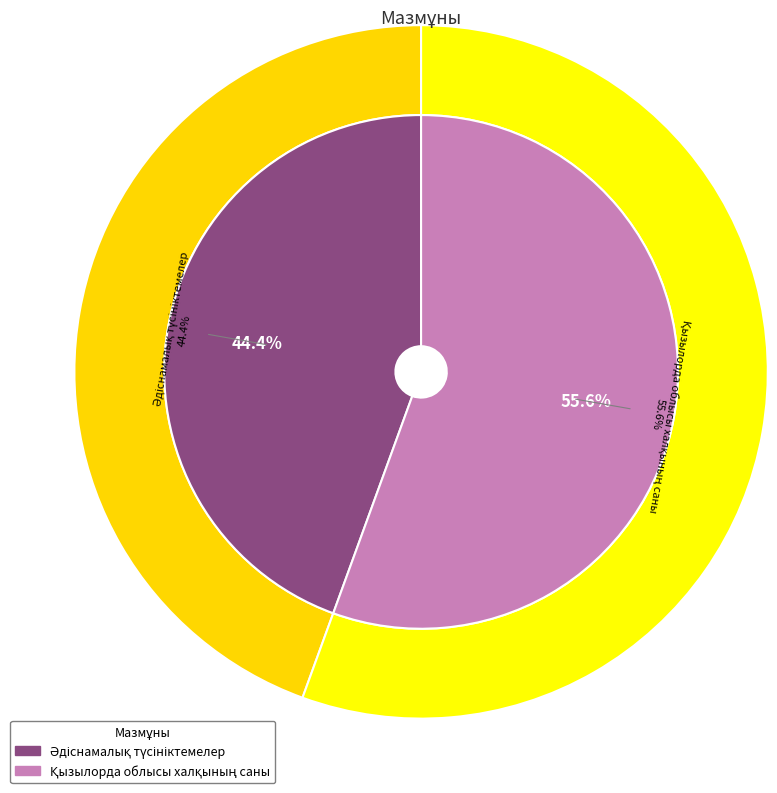

What is the change in value from Әдіснамалық түсініктемелер to Қызылорда облысы халқының саны?

+1